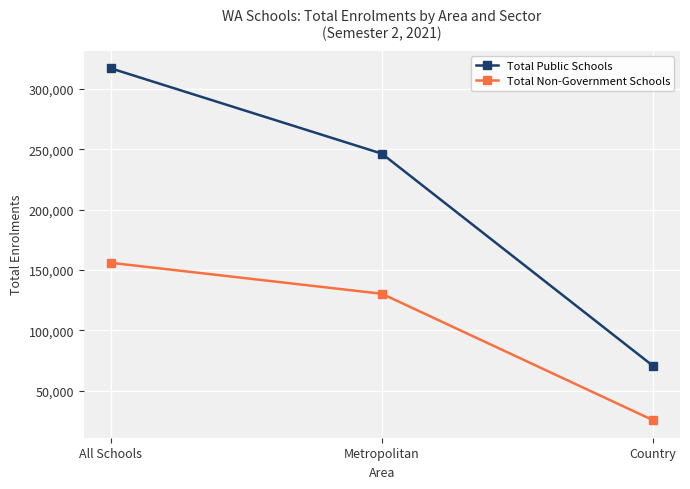

At Country, list the series in order from smallest to largest.

Total Non-Government Schools, Total Public Schools